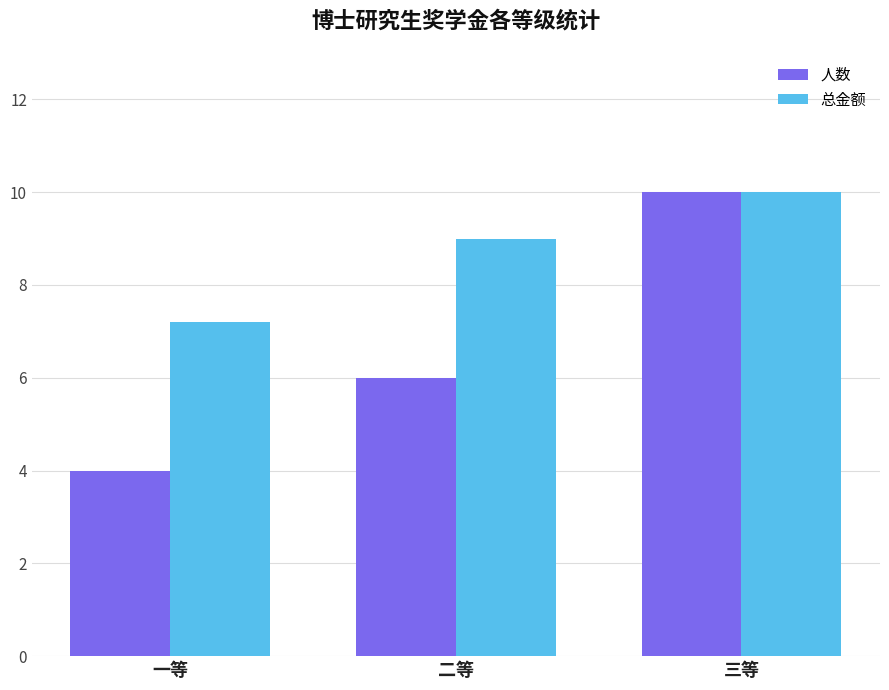

What is the total value across all series at 三等?

20.0